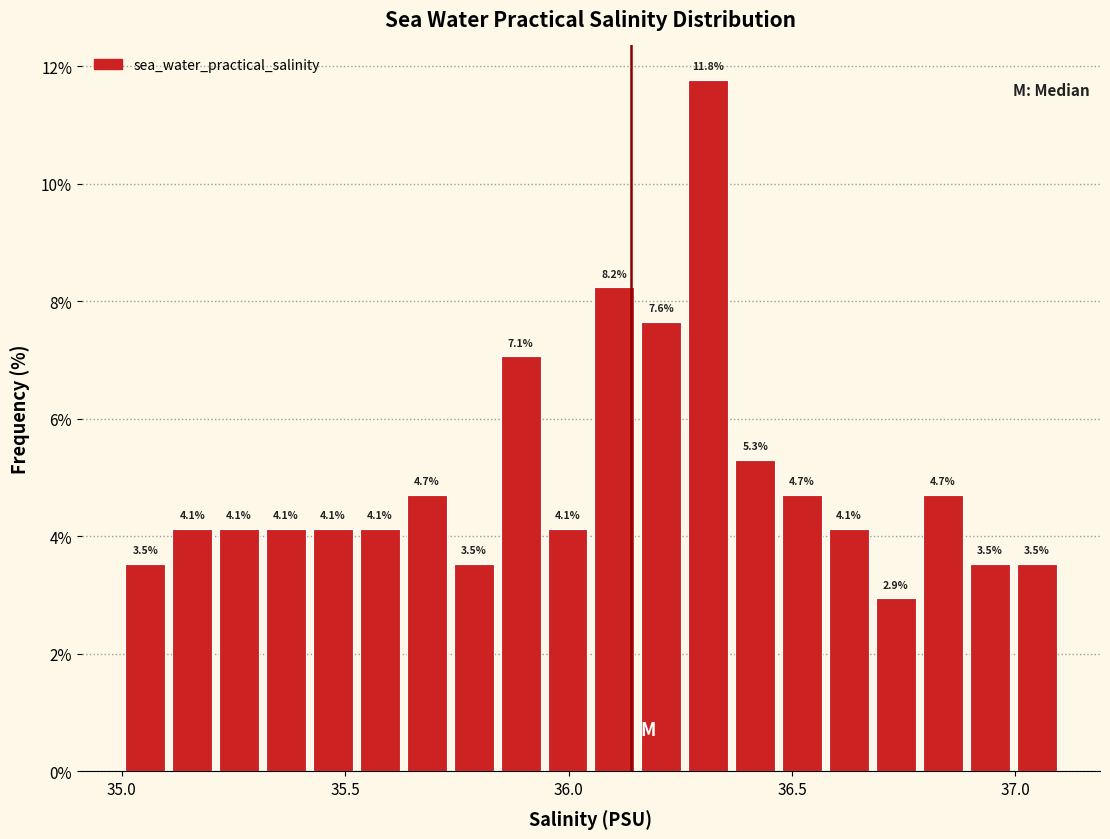

Read against the x-axis, roughly where is the centre of the tallest bar?

36.30